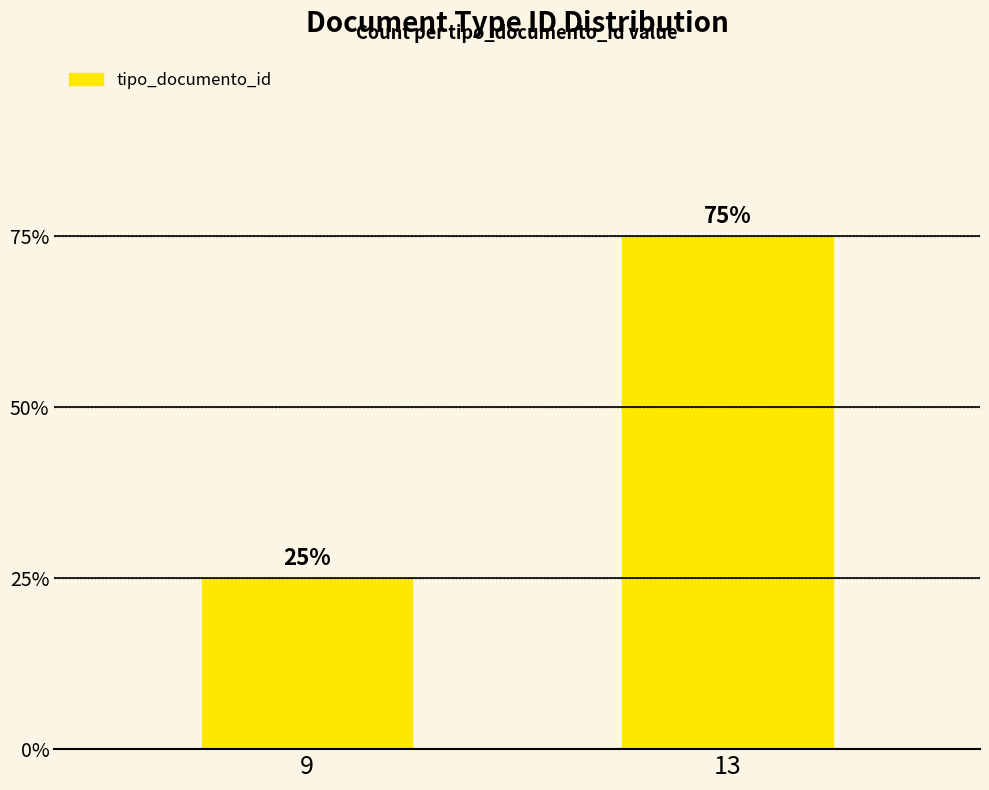

What is the approximate value at 13?

3